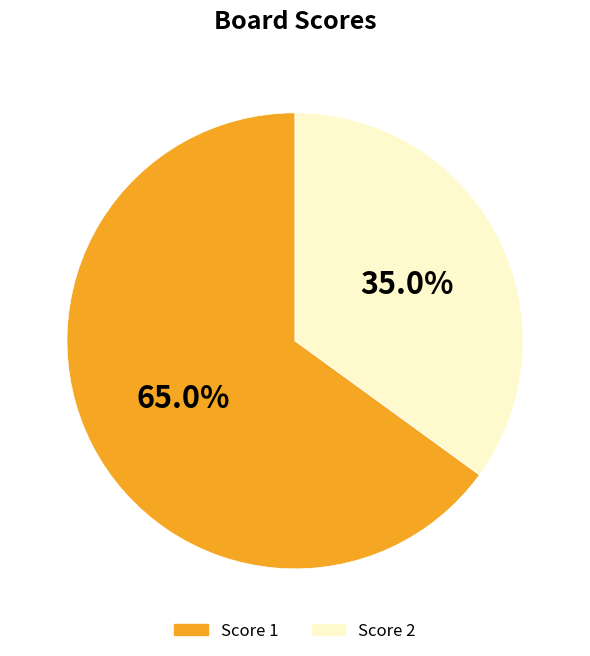

Is there any slice that represents more than half of the pie?

Yes